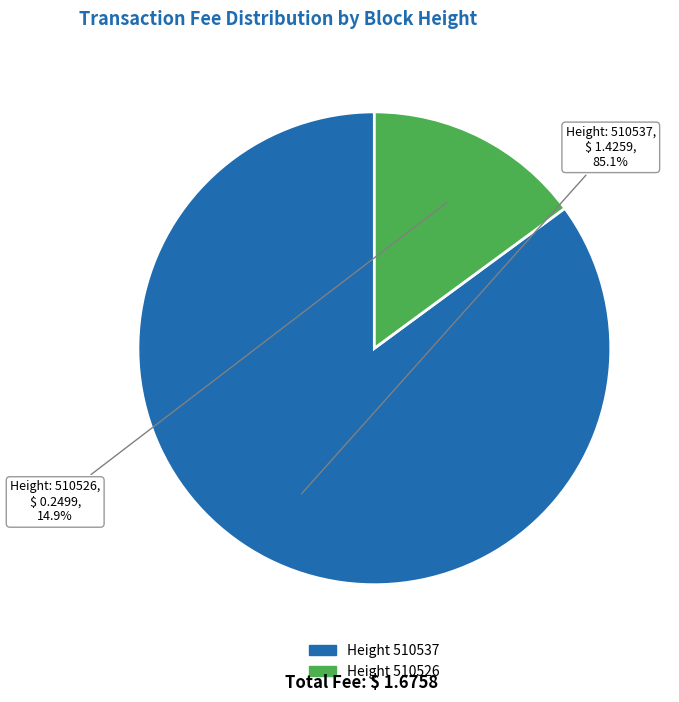

How many slices are in this pie chart?

2